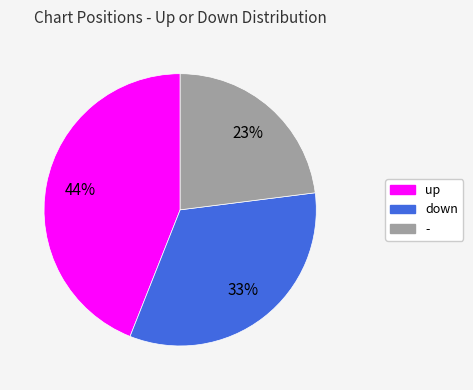

Count the number of slices in the pie.

3